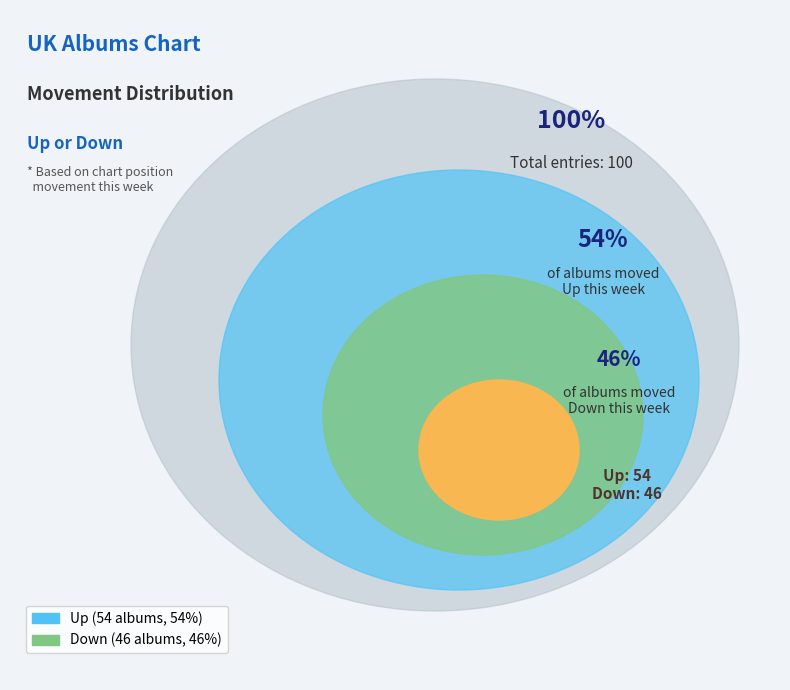

What is the smallest slice in the pie chart?

Down